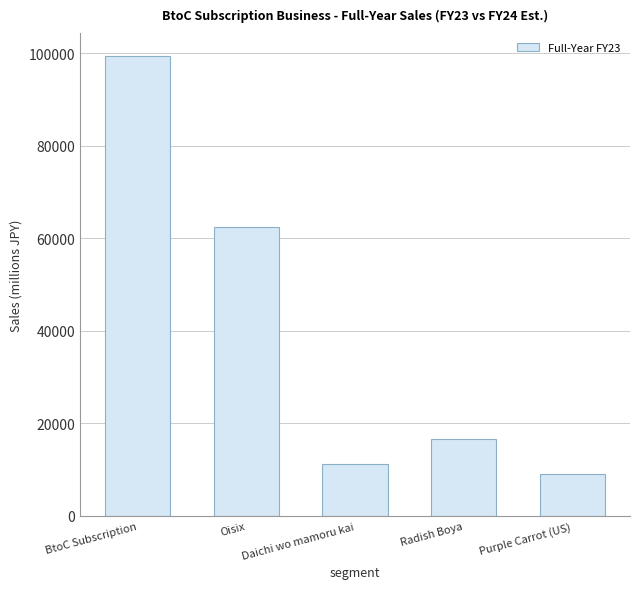

Which has a higher value, Oisix or Daichi wo mamoru kai?

Oisix